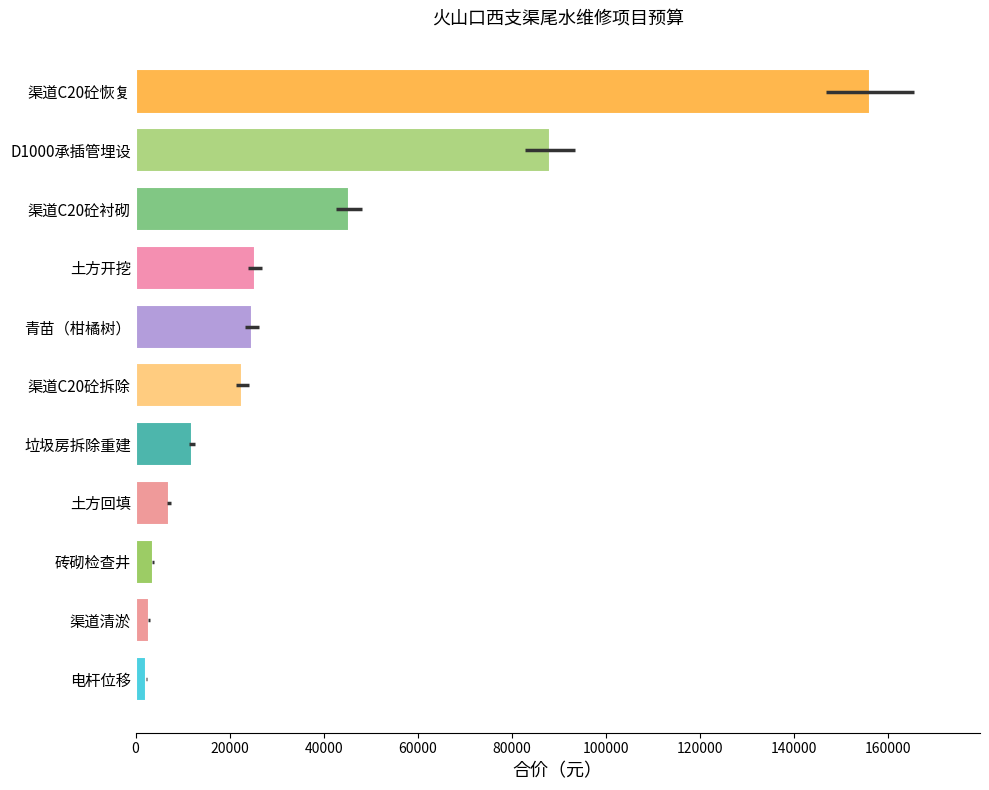

Are the bars grouped side by side (vs. stacked)?

No